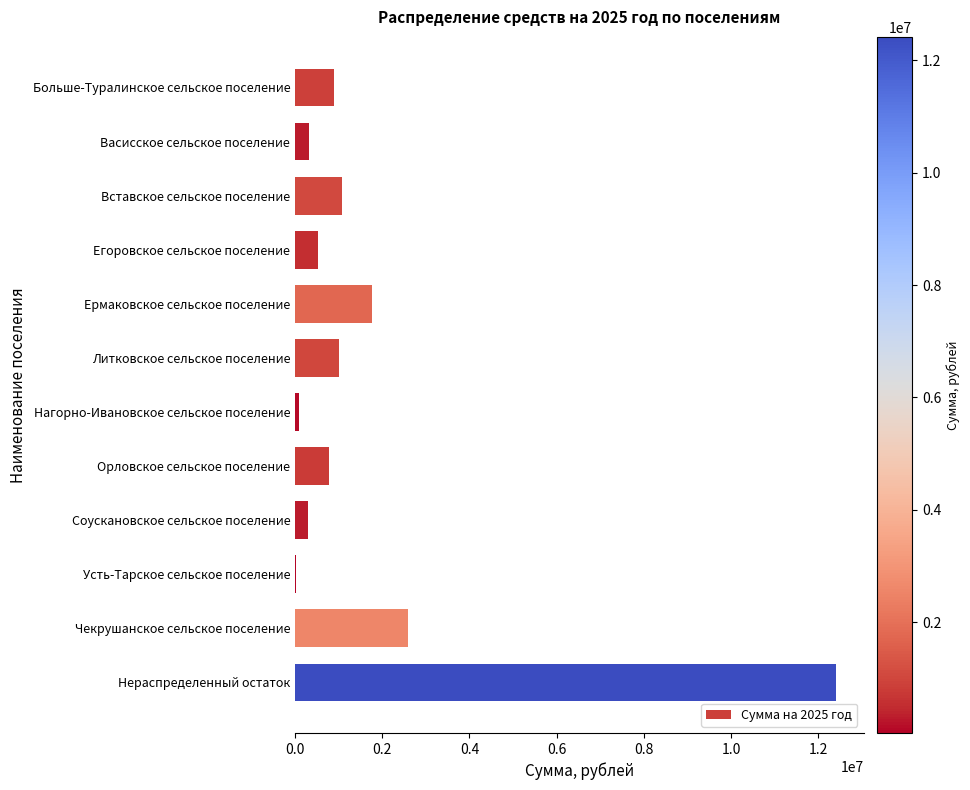

Is it true that the value at Нераспределенный остаток is 17414430.7?

False